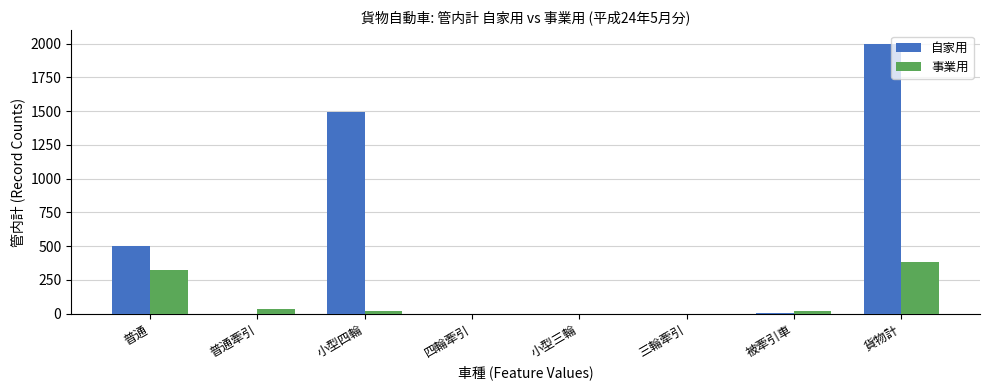

Which series has the largest total across all categories?

自家用